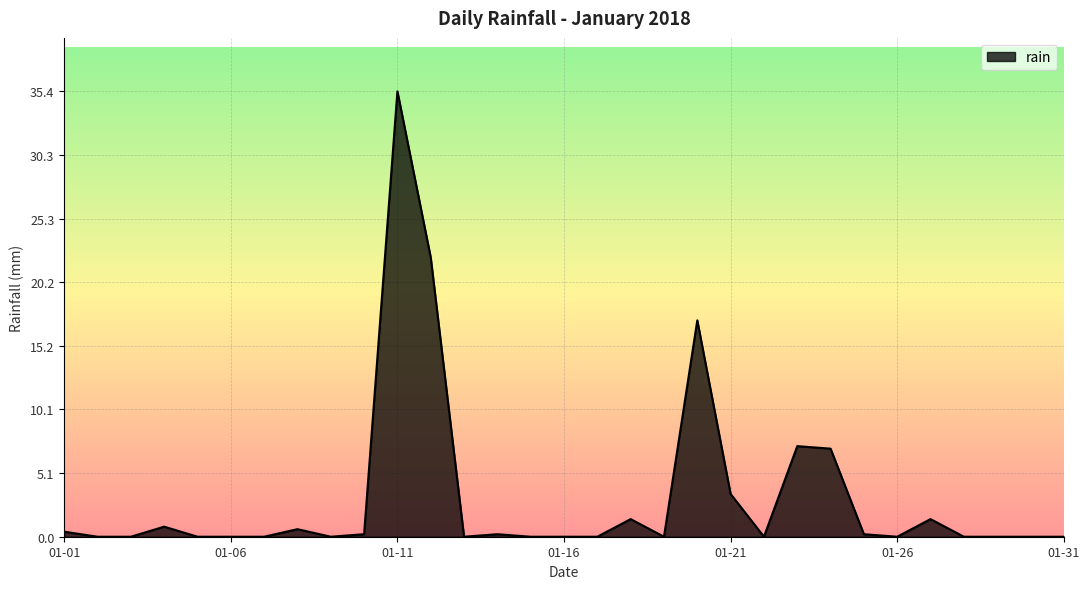

What is the difference between the maximum and minimum values?

35.4